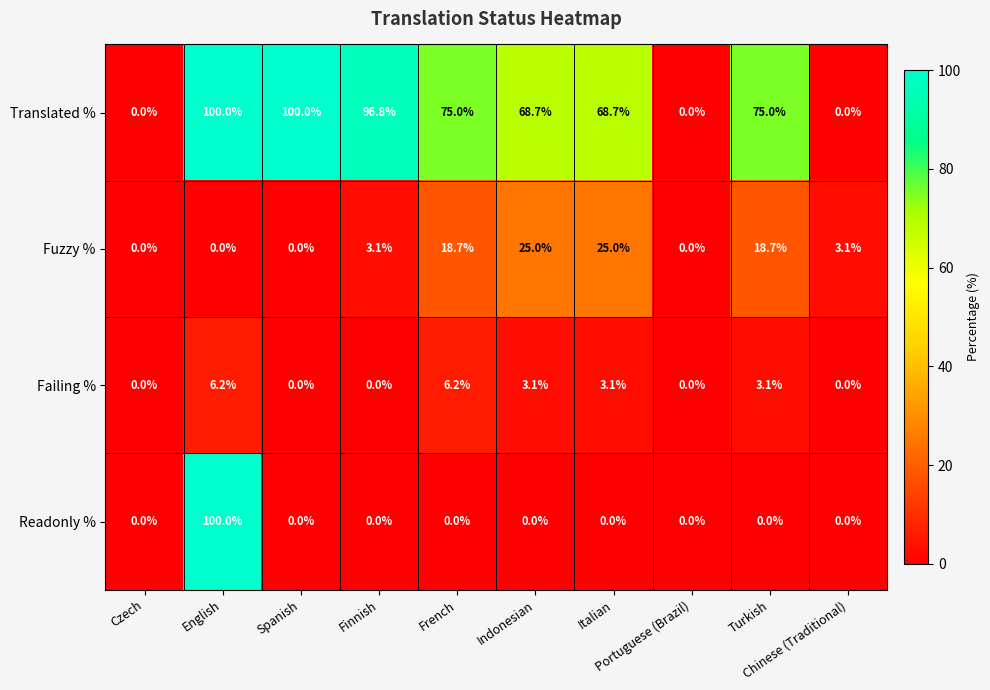

What is the maximum value shown in the chart?

100.0